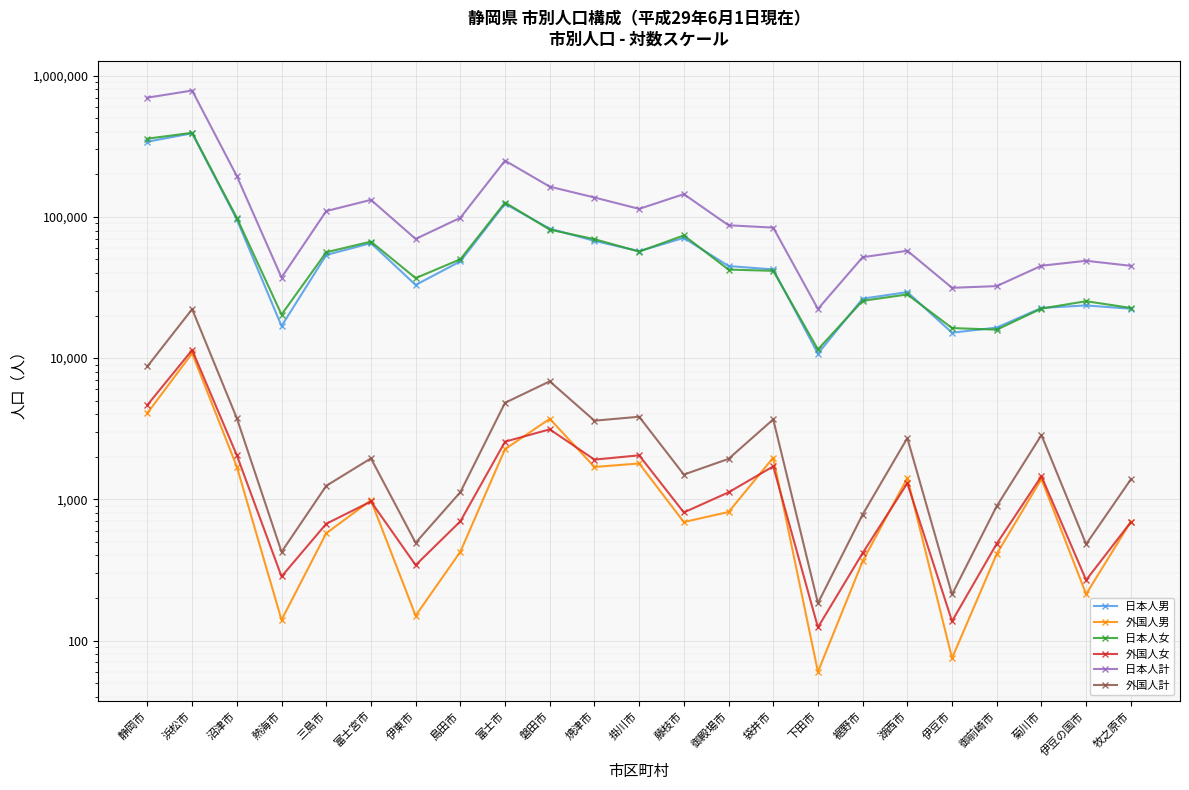

The 外国人女 series shows 98 at 裾野市. True or false?

False